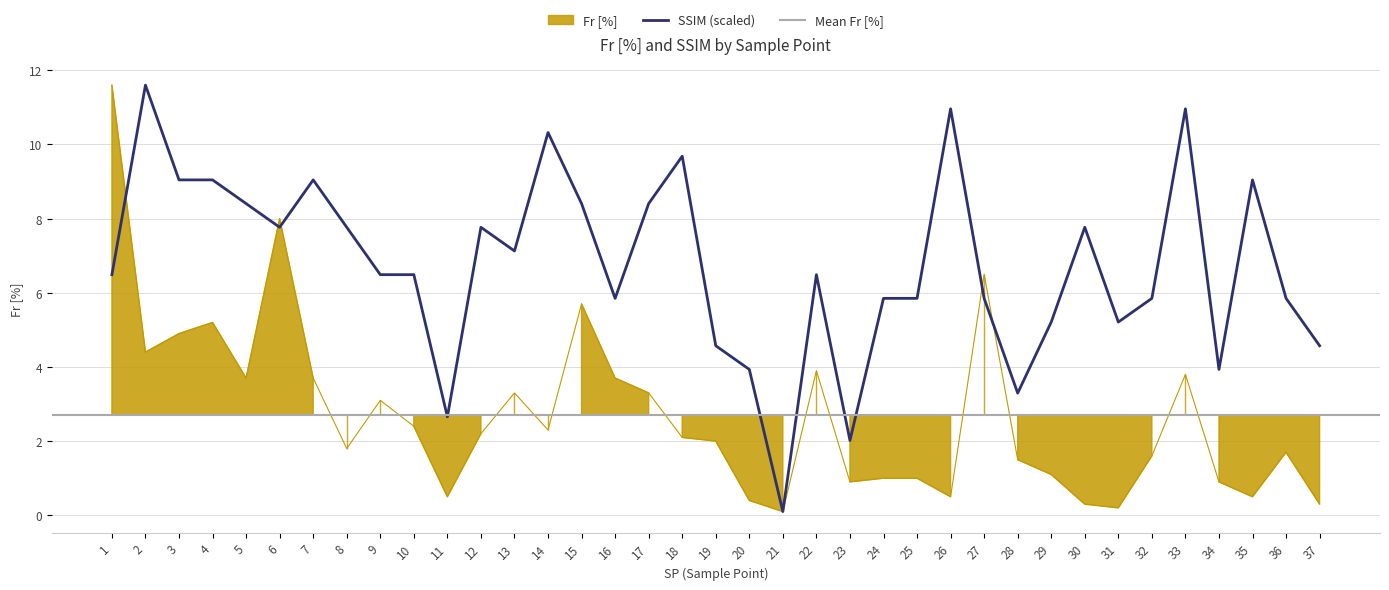

Which category has the lowest value across all series?

21